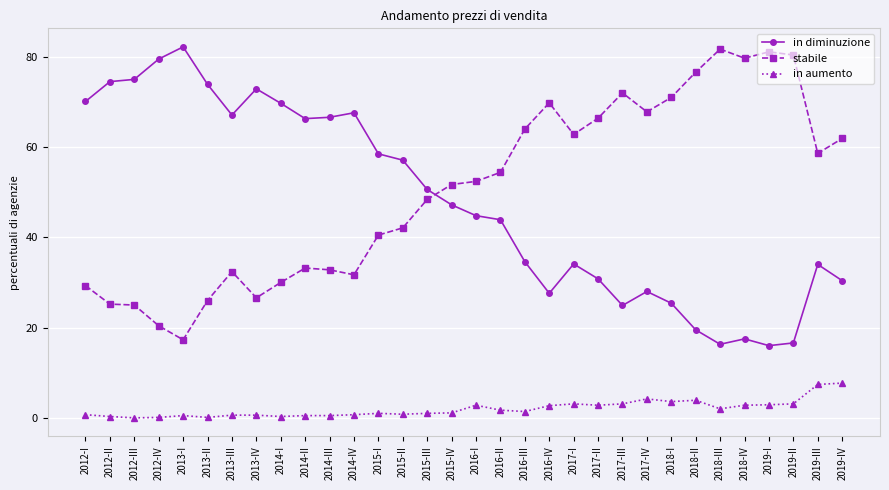

At how many categories does at least one series exceed 77?

6